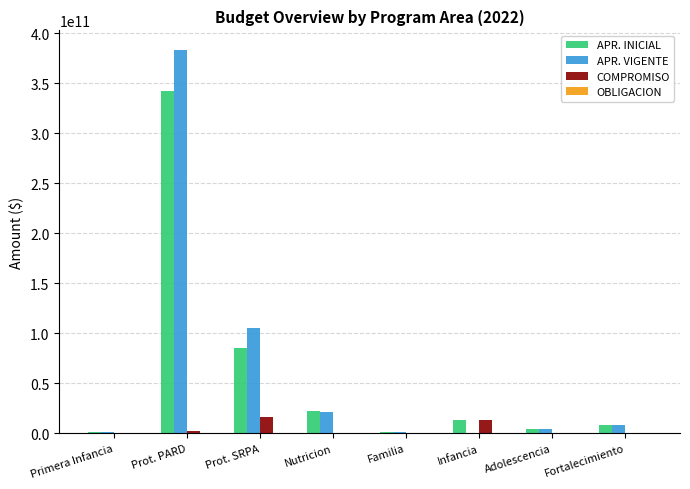

Which series changed the most between Prot. PARD and Familia?

APR. VIGENTE